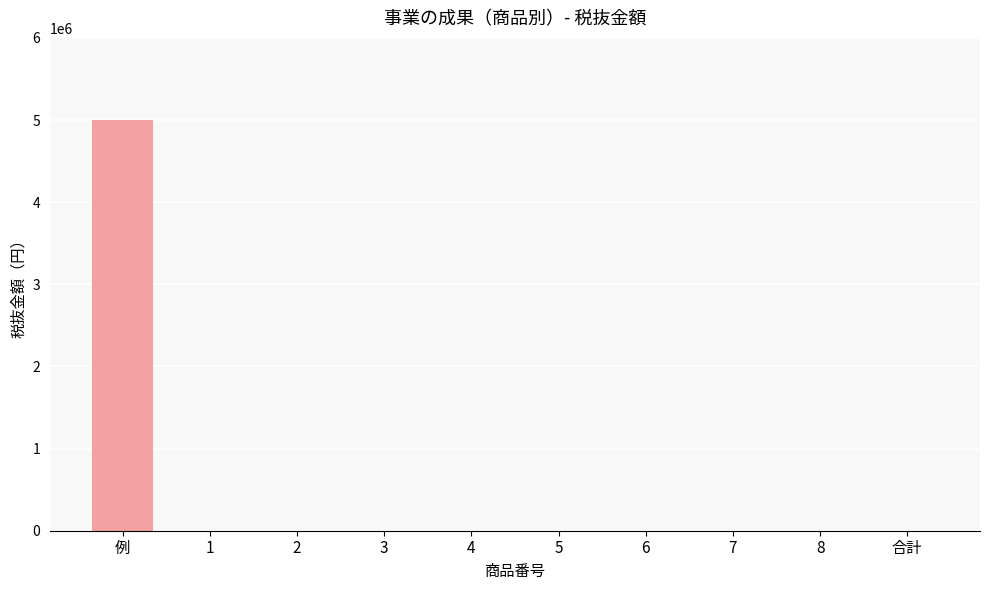

List the labels in order of value, smallest first.

1, 2, 3, 4, 5, 6, 7, 8, 合計, 例